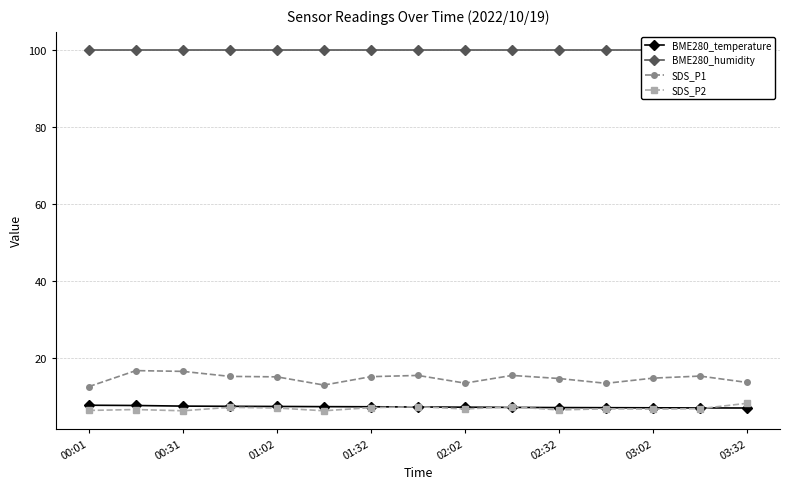

True or false: SDS_P1 and BME280_temperature intersect in this chart.

False